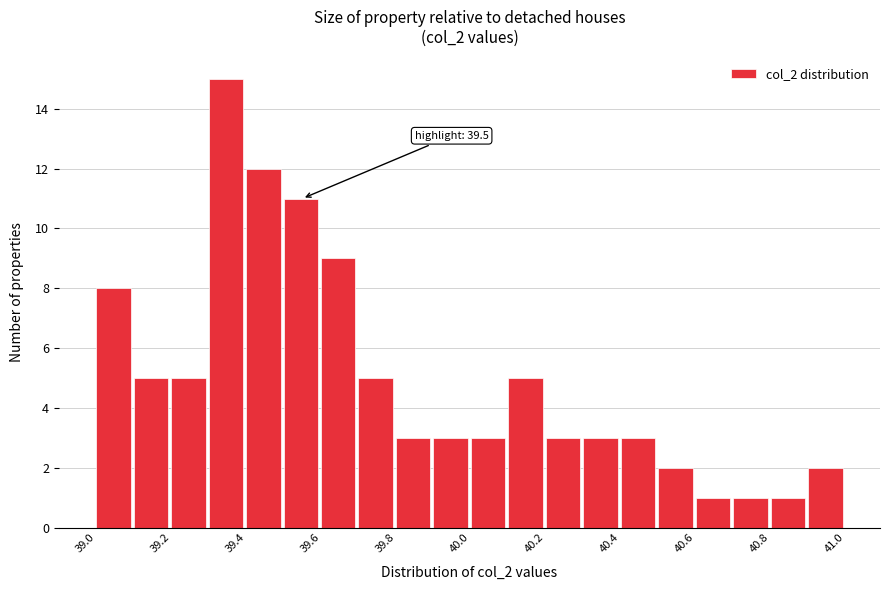

Over which range of the x-axis is the bar tallest?

39.3 to 39.4